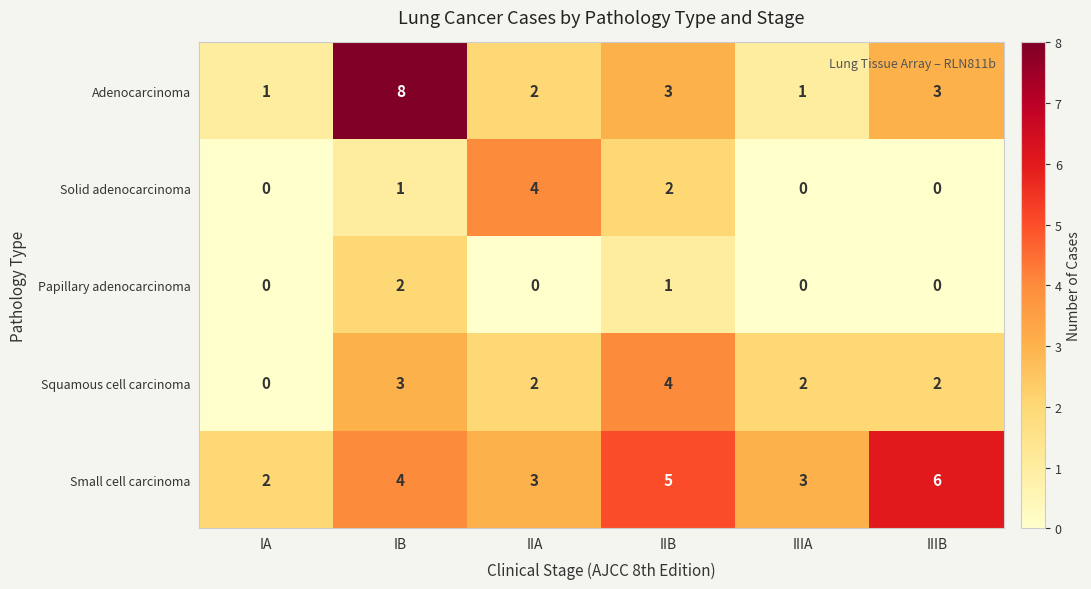

Which series has the widest spread of values?

Adenocarcinoma